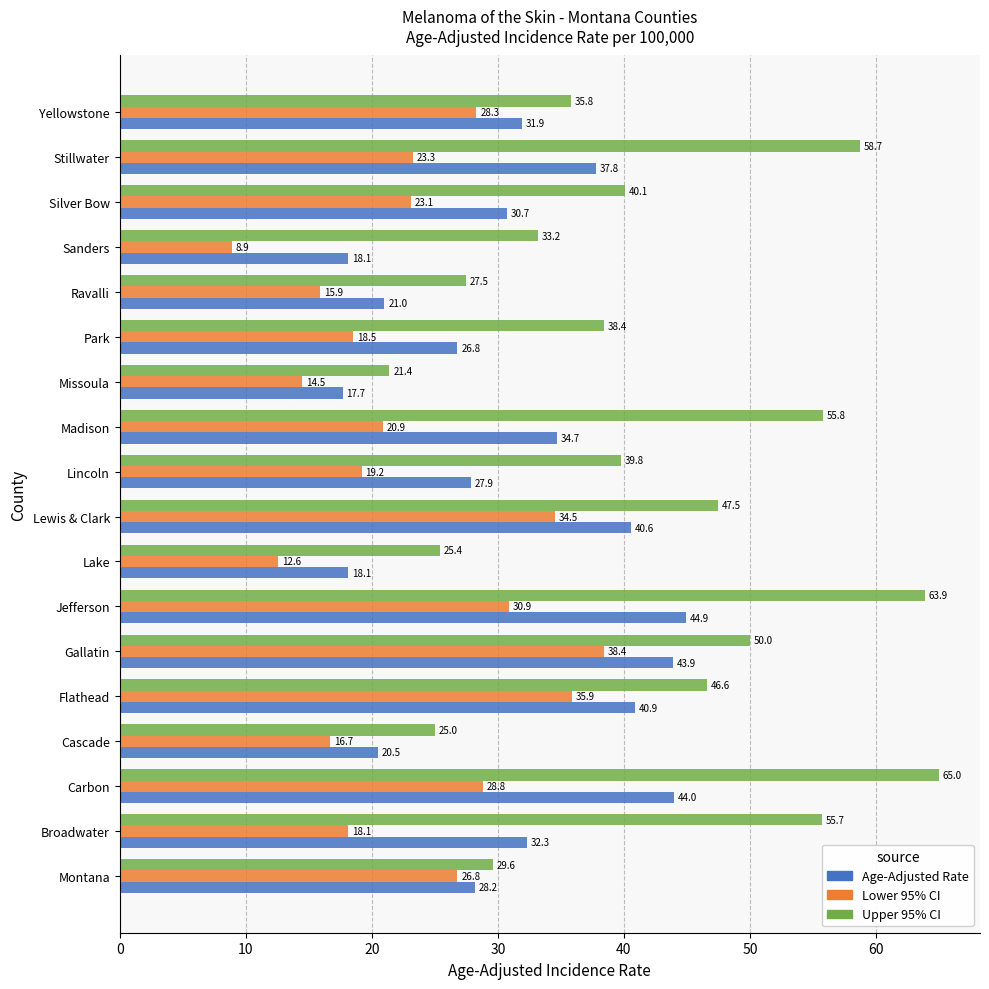

What is the maximum value shown in the chart?

65.0